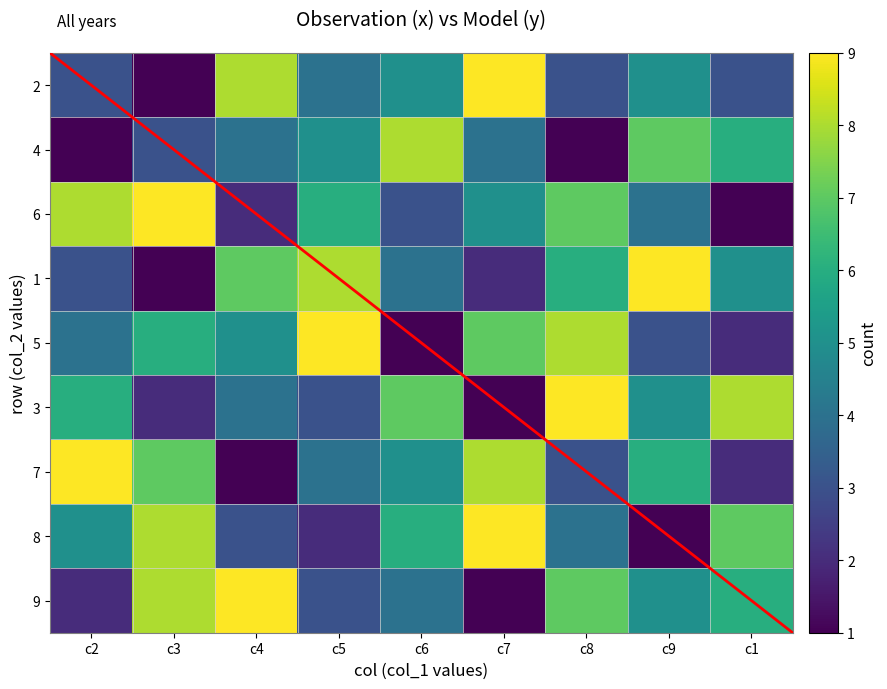

What is the average value of the 4 series?

5